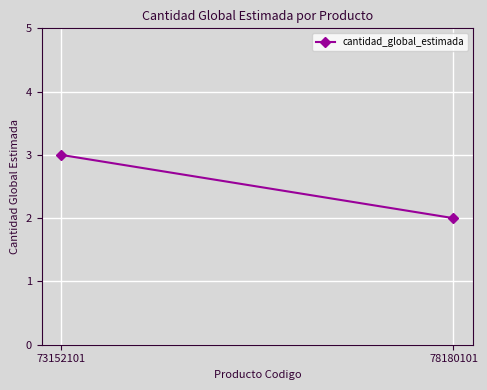

Which category has the lowest value across all series?

78180101